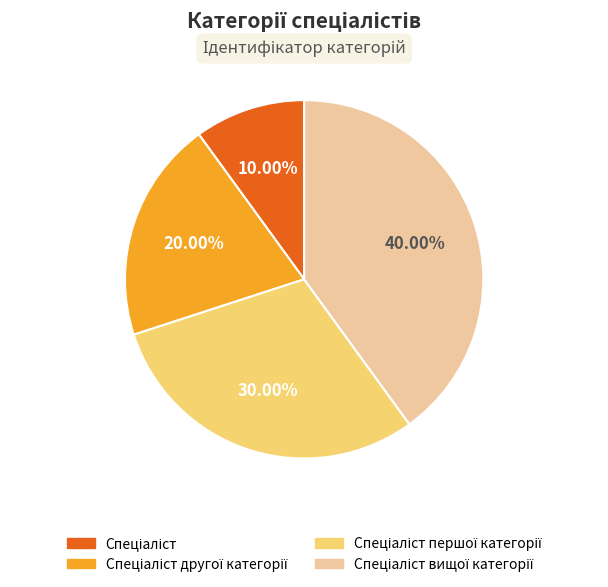

Is there a majority slice in this chart?

No